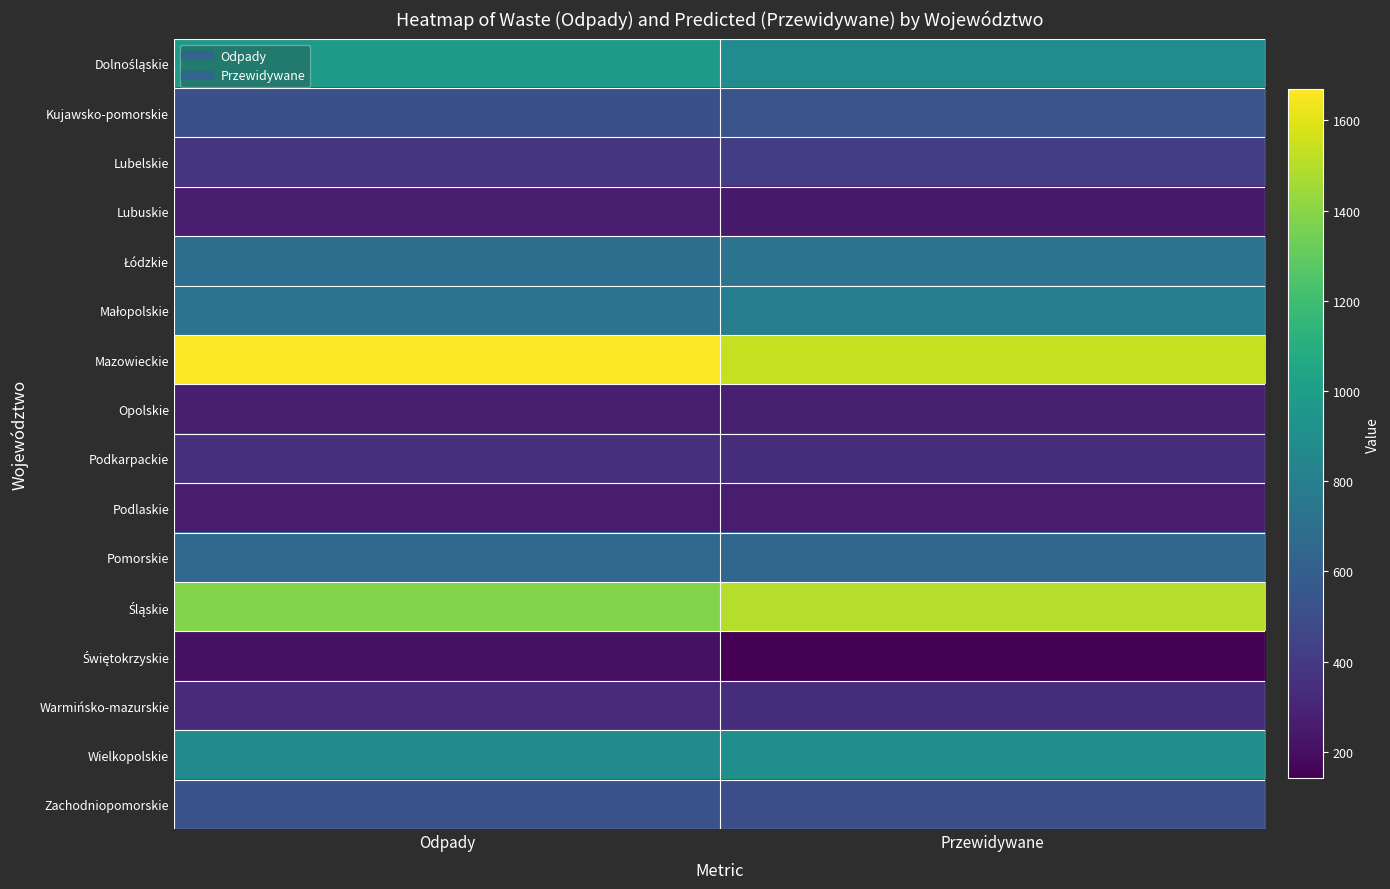

What is the maximum value shown in the chart?

1669.0